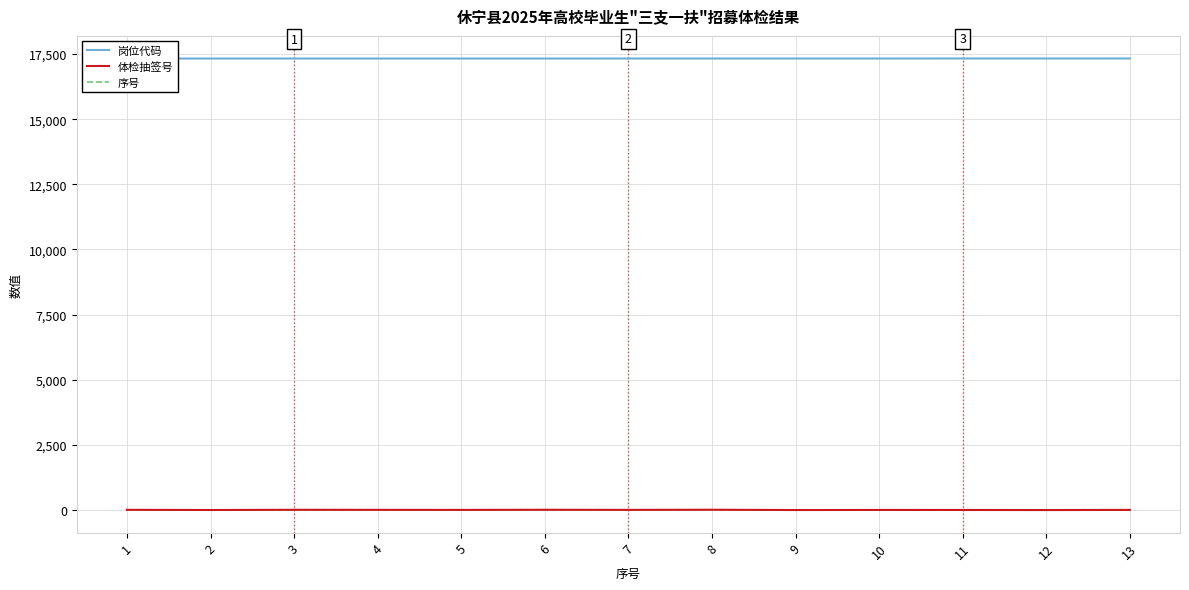

What is the total value across all series at 9?

17337